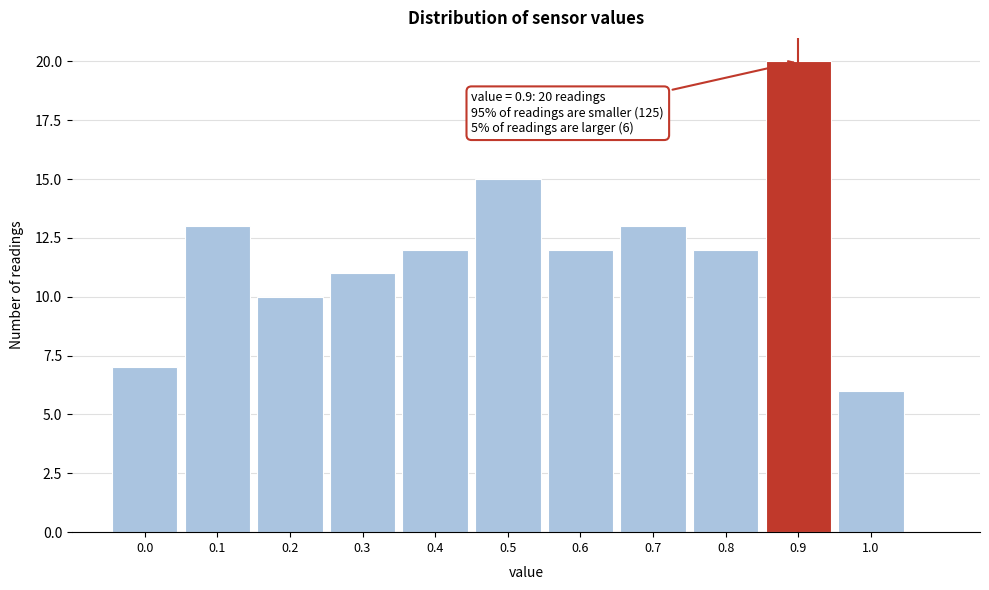

Over which range of the x-axis is the bar tallest?

0.85 to 0.95